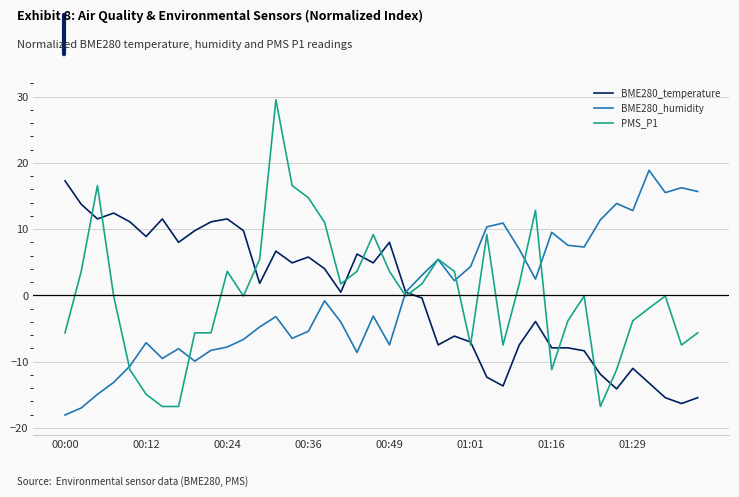

What is the lowest value of the BME280_temperature series?

-16.3